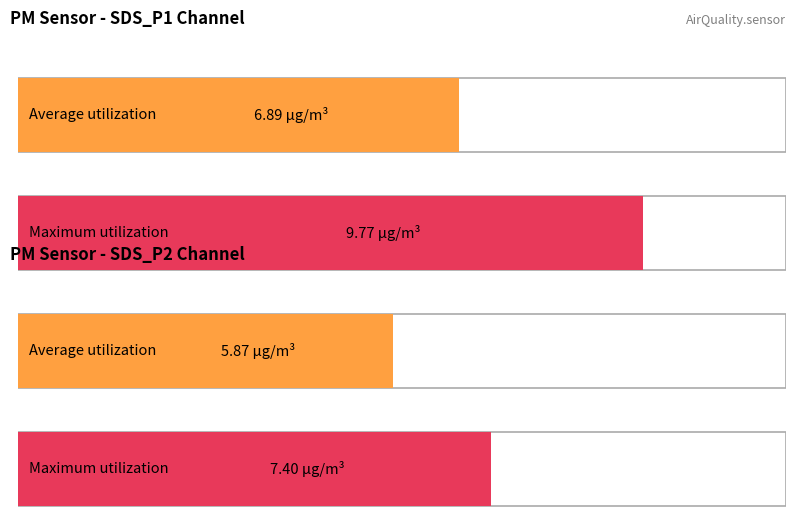

List the series in order of their overall mean, highest first.

Maximum utilization, Average utilization